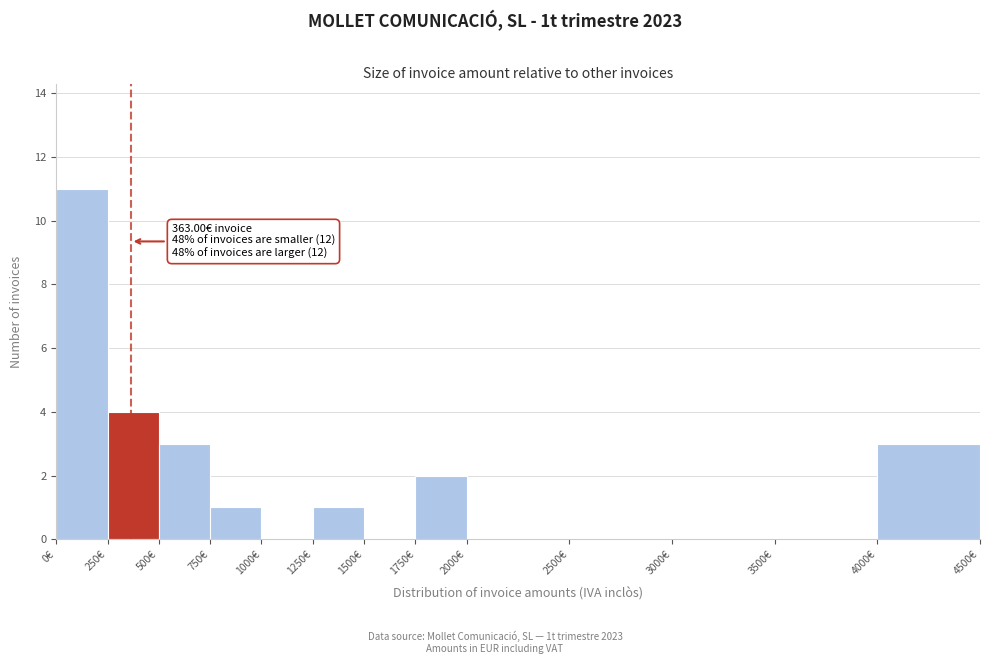

Which range on the x-axis has the tallest bar?

0 to 250